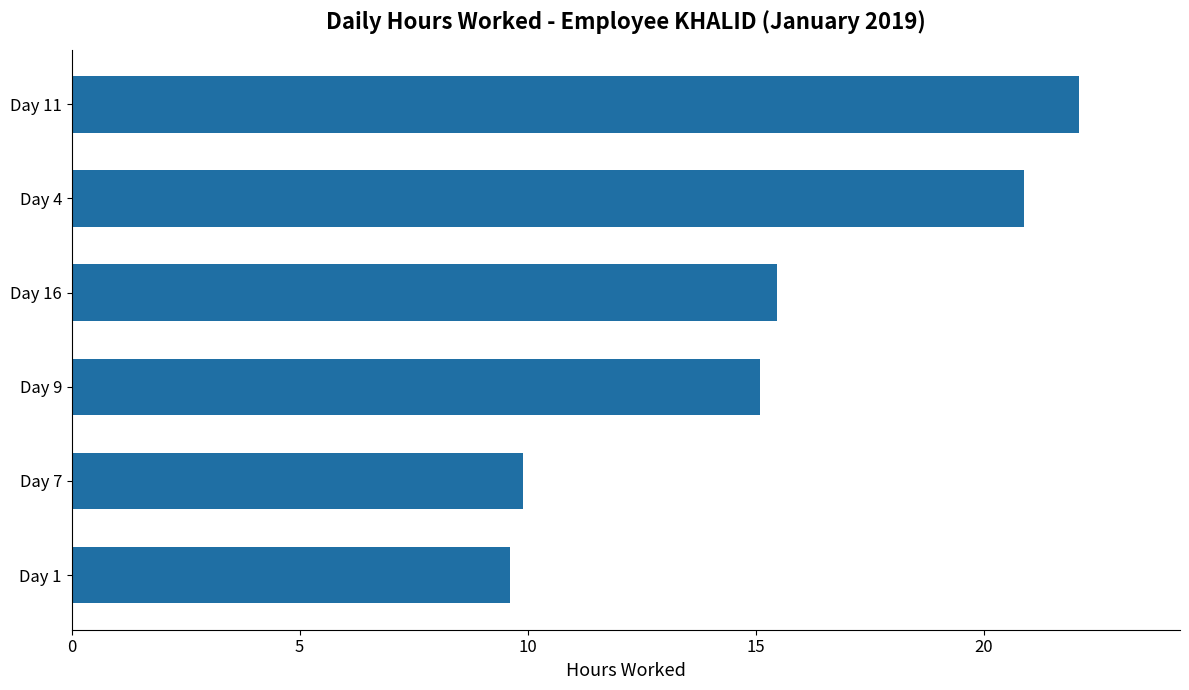

The chart shows a value of 15.5 at Day 16. True or false?

True